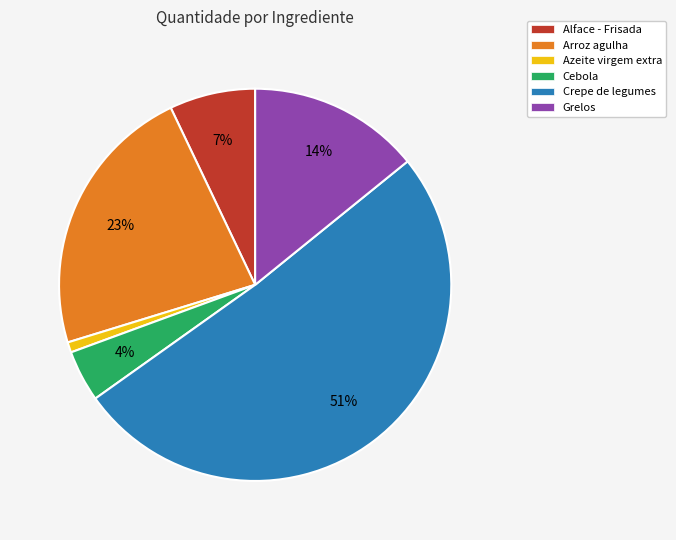

To the nearest percent, what portion does Azeite virgem extra represent?

1%